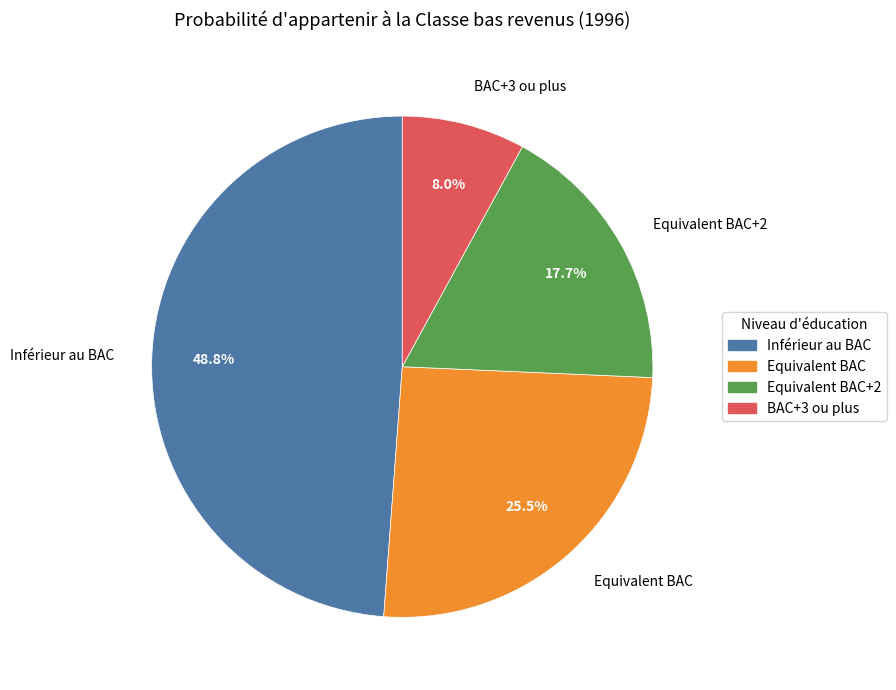

To the nearest percent, what is the difference between the Equivalent BAC and BAC+3 ou plus slice percentages?

18%